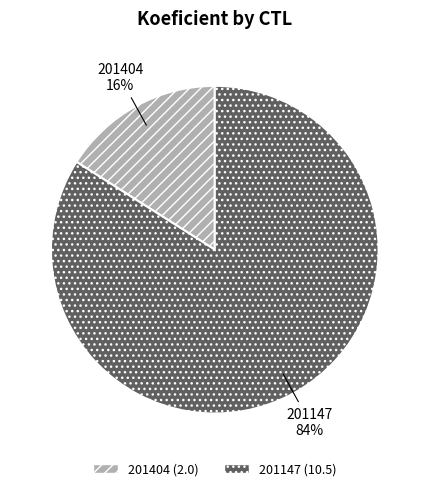

Rank the categories by value from lowest to highest.

201404, 201147